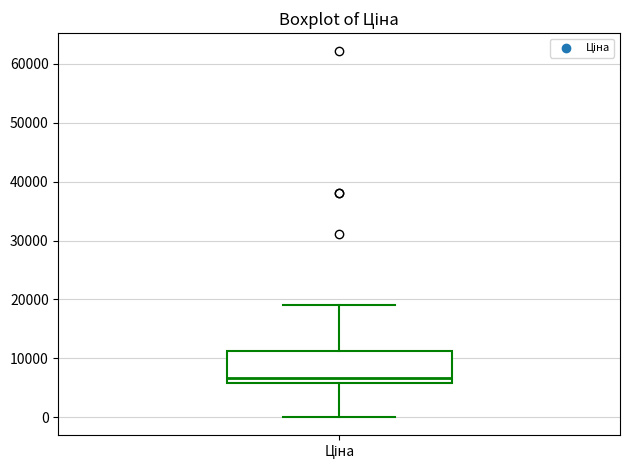

Where is the lower edge of the box for Ціна on the y-axis? The values are not printed on the chart, so give them approximately, as read against the axis.

6000